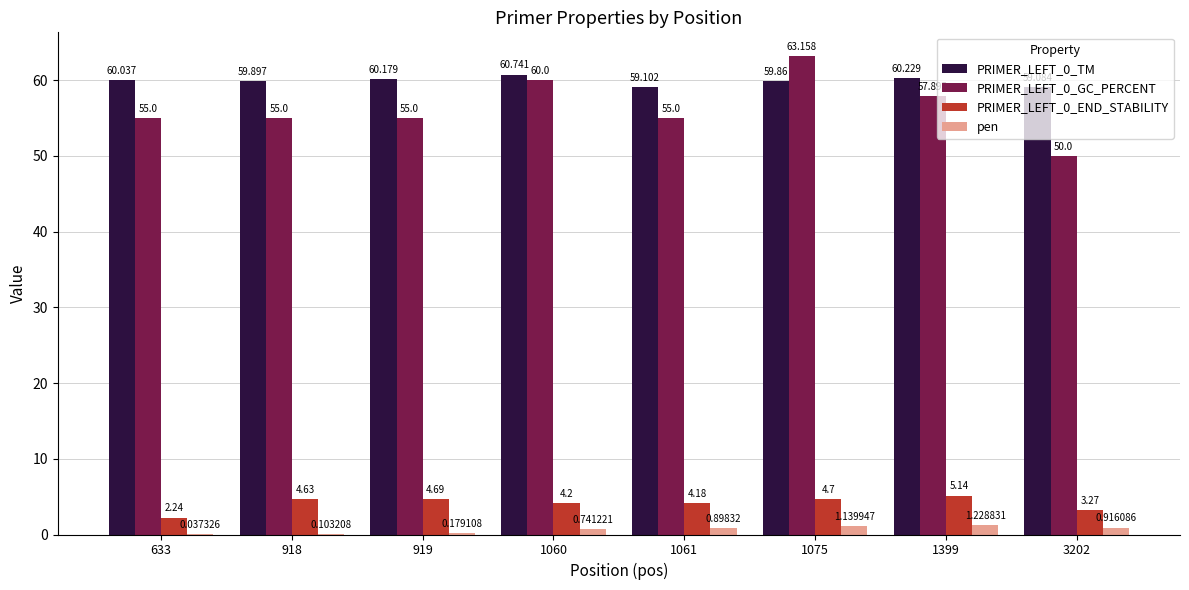

What is the sum of all PRIMER_LEFT_0_TM values?

479.1